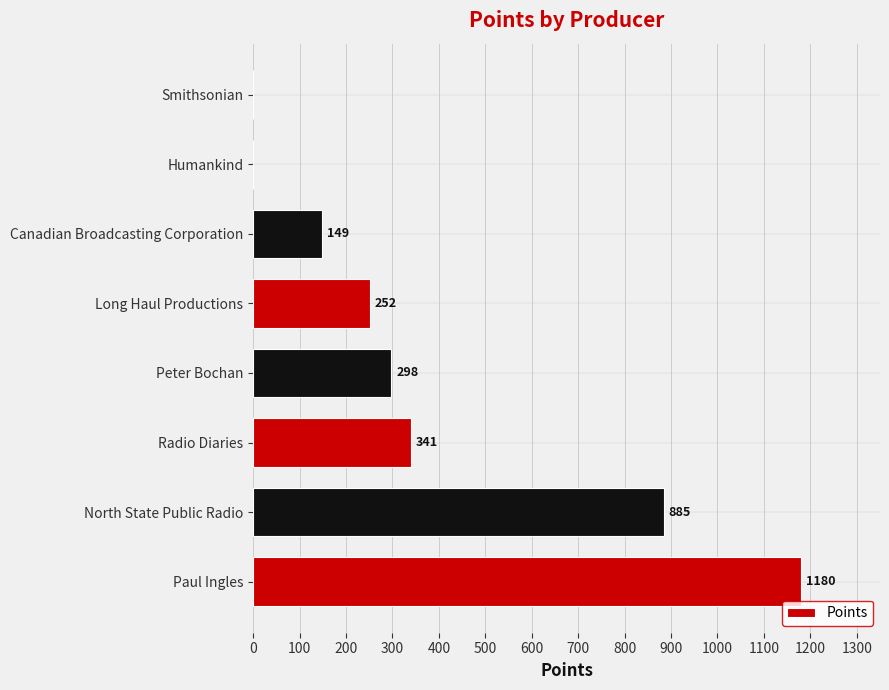

Reading top to bottom, extract all data points from this chart.

Smithsonian=0	Humankind=0	Canadian Broadcasting Corporation=149	Long Haul Productions=252	Peter Bochan=298	Radio Diaries=341	North State Public Radio=885	Paul Ingles=1180